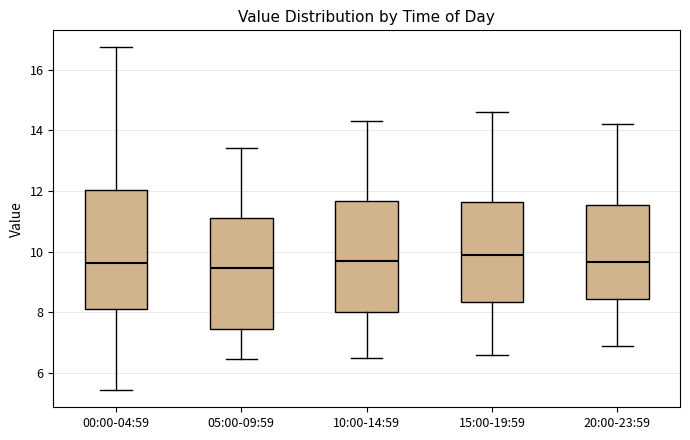

Reading left to right, transcribe this box plot: for each box, give where its median line is, the range the box spans, and where its two whiskers end, as read against the y-axis. The values are not printed on the chart, so give them approximately, as read against the axis.

00:00-04:59: median 9.6, box 8.2 to 12.0, whiskers 5.4 to 16.8
05:00-09:59: median 9.4, box 7.4 to 11.2, whiskers 6.4 to 13.4
10:00-14:59: median 9.8, box 8.0 to 11.6, whiskers 6.6 to 14.4
15:00-19:59: median 10.0, box 8.4 to 11.6, whiskers 6.6 to 14.6
20:00-23:59: median 9.6, box 8.4 to 11.6, whiskers 7.0 to 14.2